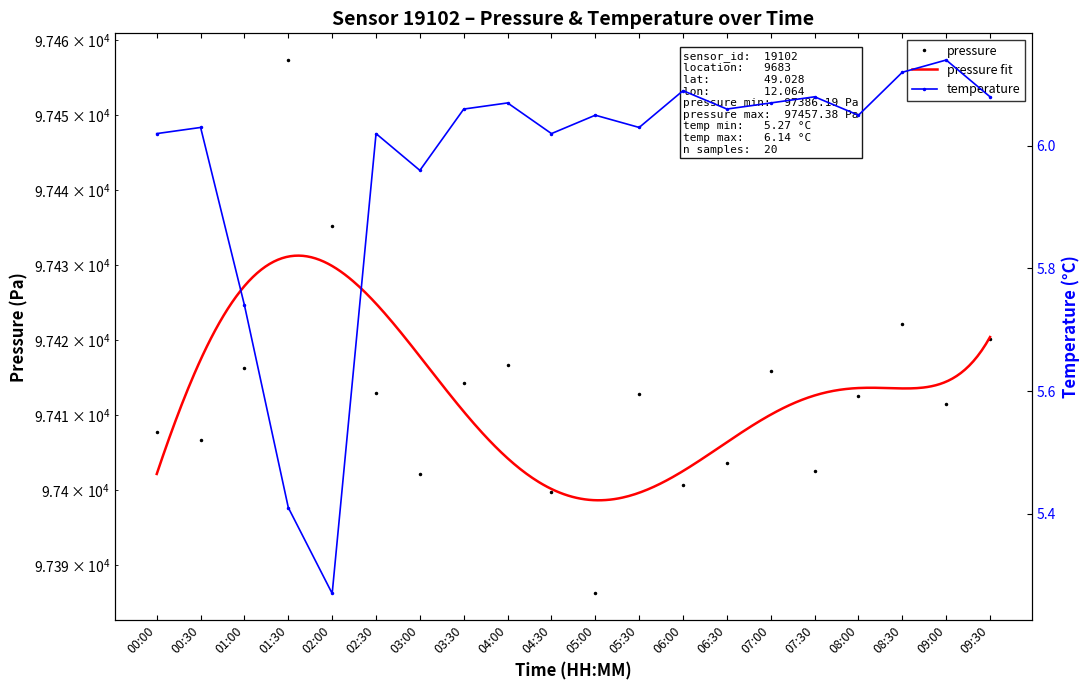

Reading left to right, what are all the values shown in this chart?

pressure: 97407.7	97406.7	97416.3	97457.4	97435.3	97413.0	97402.2	97414.2	97416.7	97399.8	97386.2	97412.8	97400.6	97403.7	97415.8	97402.5	97412.6	97422.2	97411.5	97420.1
temperature: 6.0	6.0	5.7	5.4	5.3	6.0	6.0	6.1	6.1	6.0	6.0	6.0	6.1	6.1	6.1	6.1	6.0	6.1	6.1	6.1